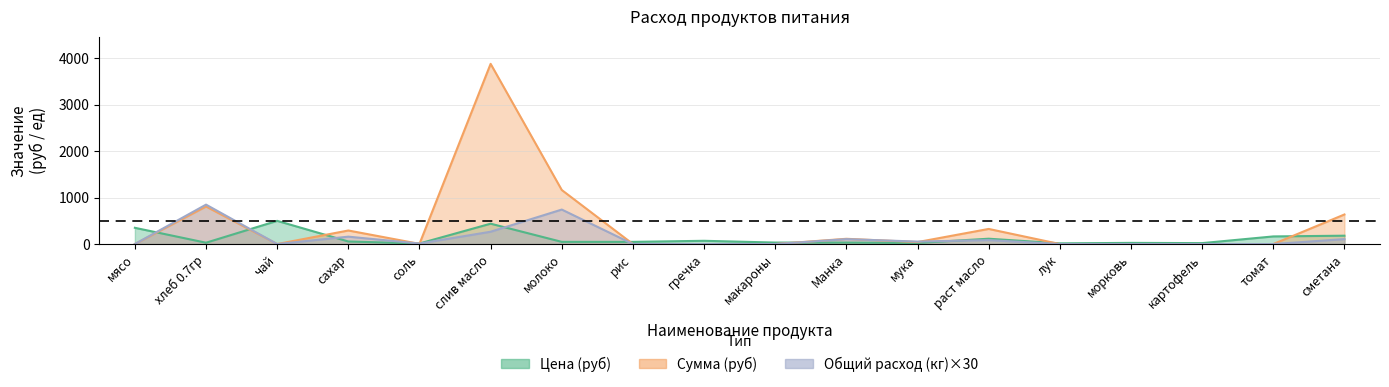

How many lines are shown in the chart?

3